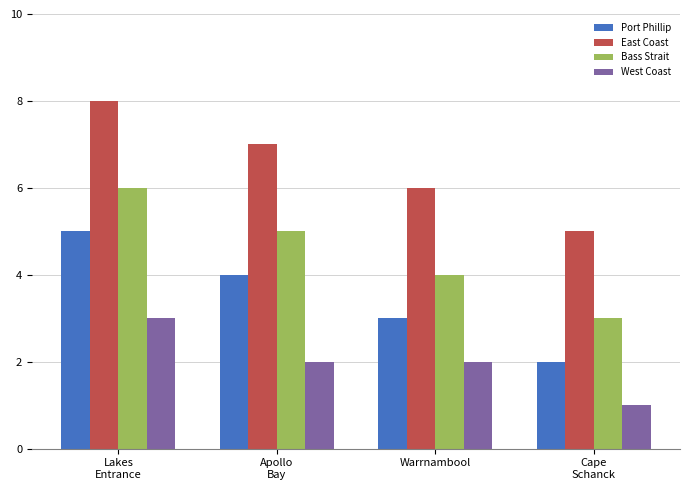

Rank the categories by Port Phillip value from lowest to highest.

Cape
Schanck, Warrnambool, Apollo
Bay, Lakes
Entrance